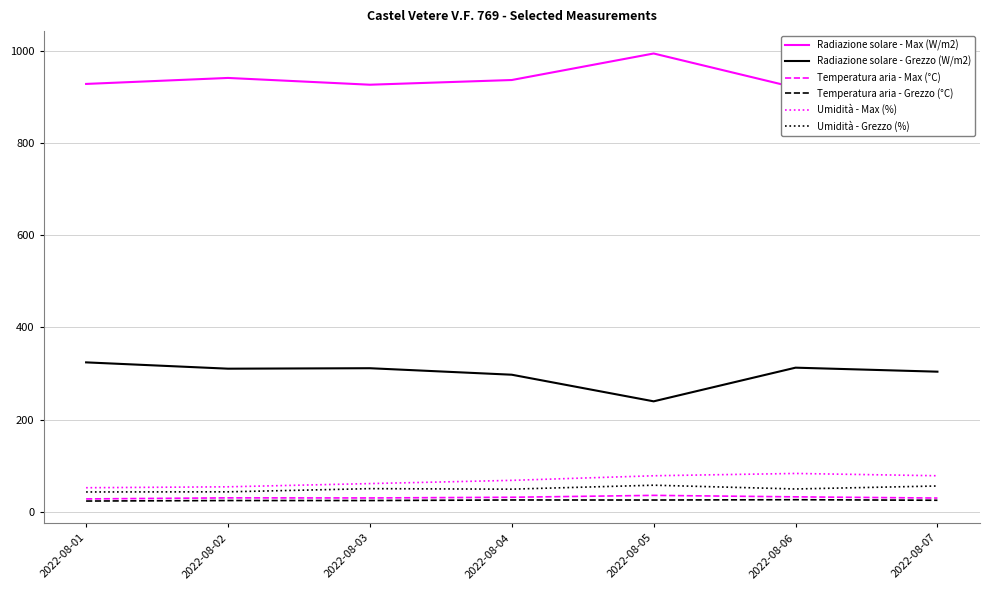

What is the average value of the Umidità - Max (%) series?

67.7